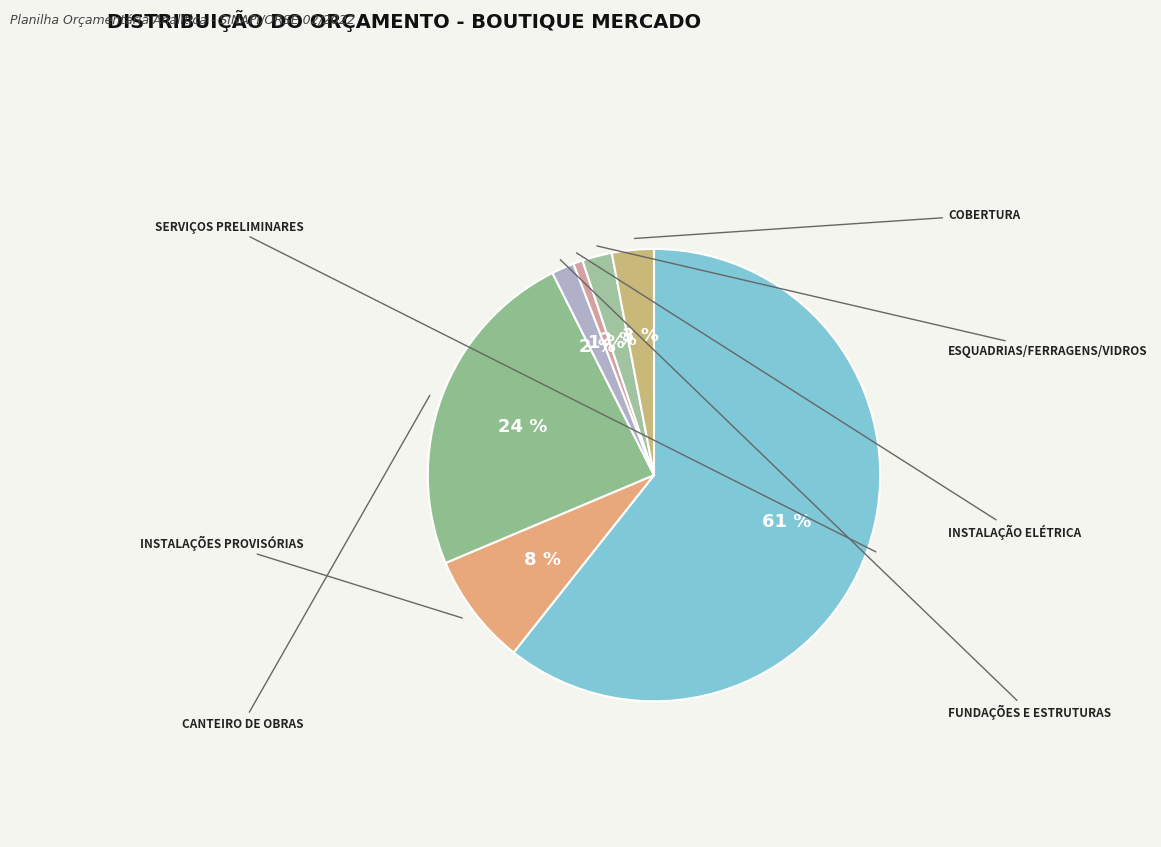

Do INSTALAÇÃO ELÉTRICA and FUNDAÇÕES E ESTRUTURAS together represent more than half of the pie?

No